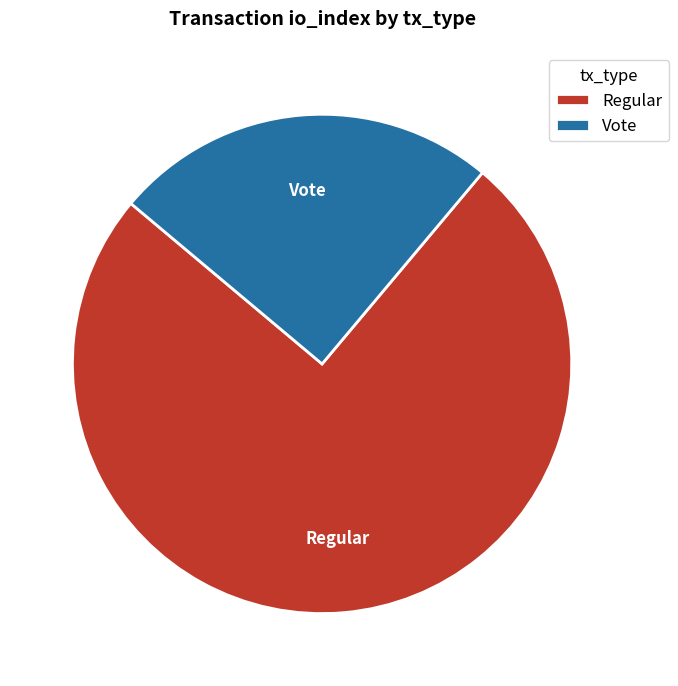

Count the number of slices in the pie.

2